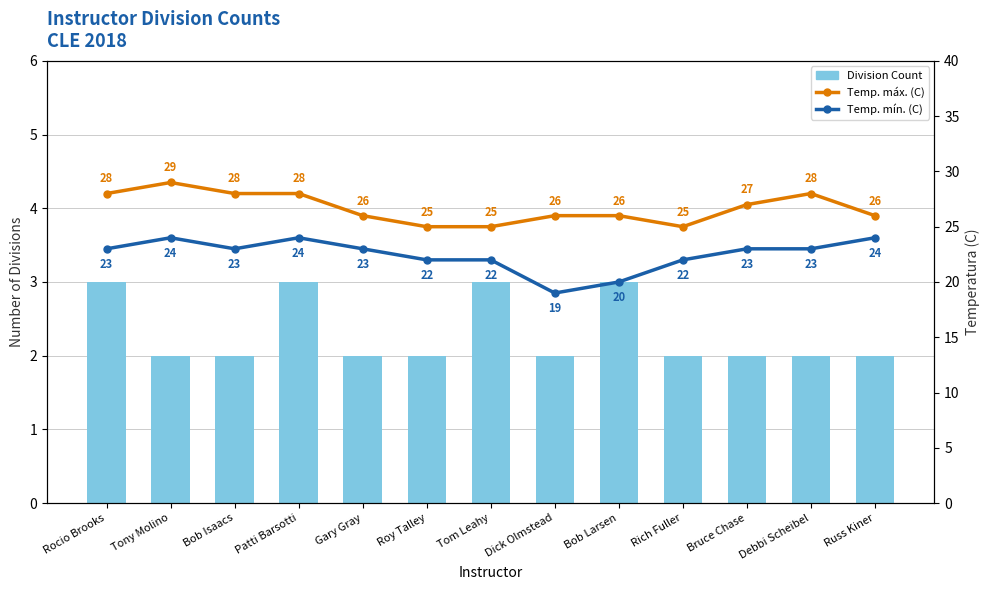

Is it true that Temp. mín. (C) equals 31 at Tom Leahy?

False